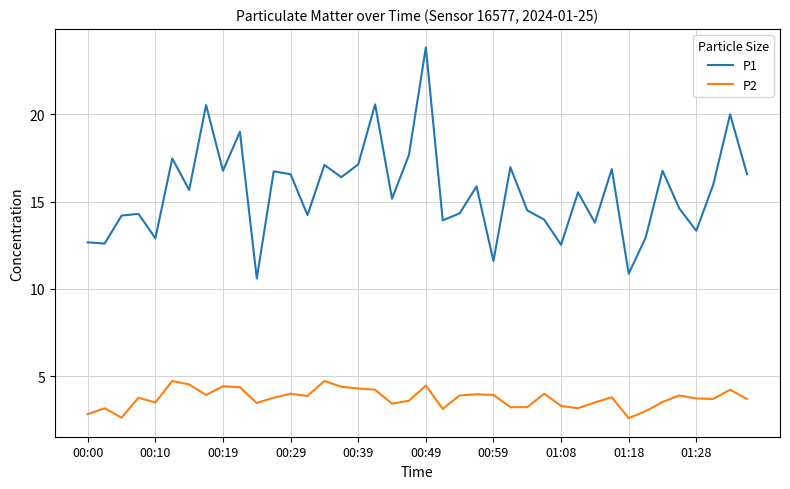

Rank the series by their maximum value, from lowest to highest.

P2, P1